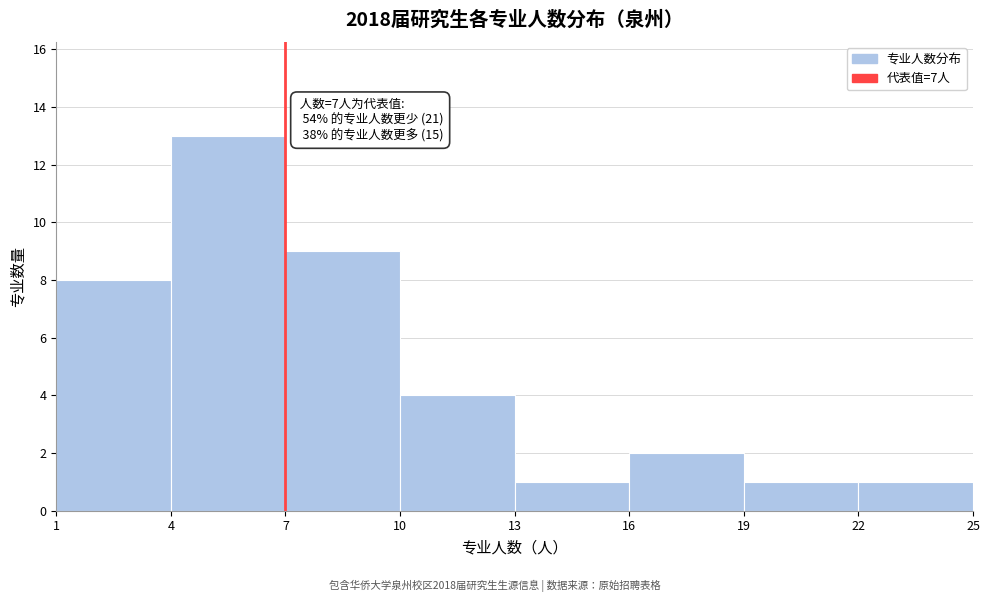

Which range on the x-axis has the tallest bar?

4 to 7